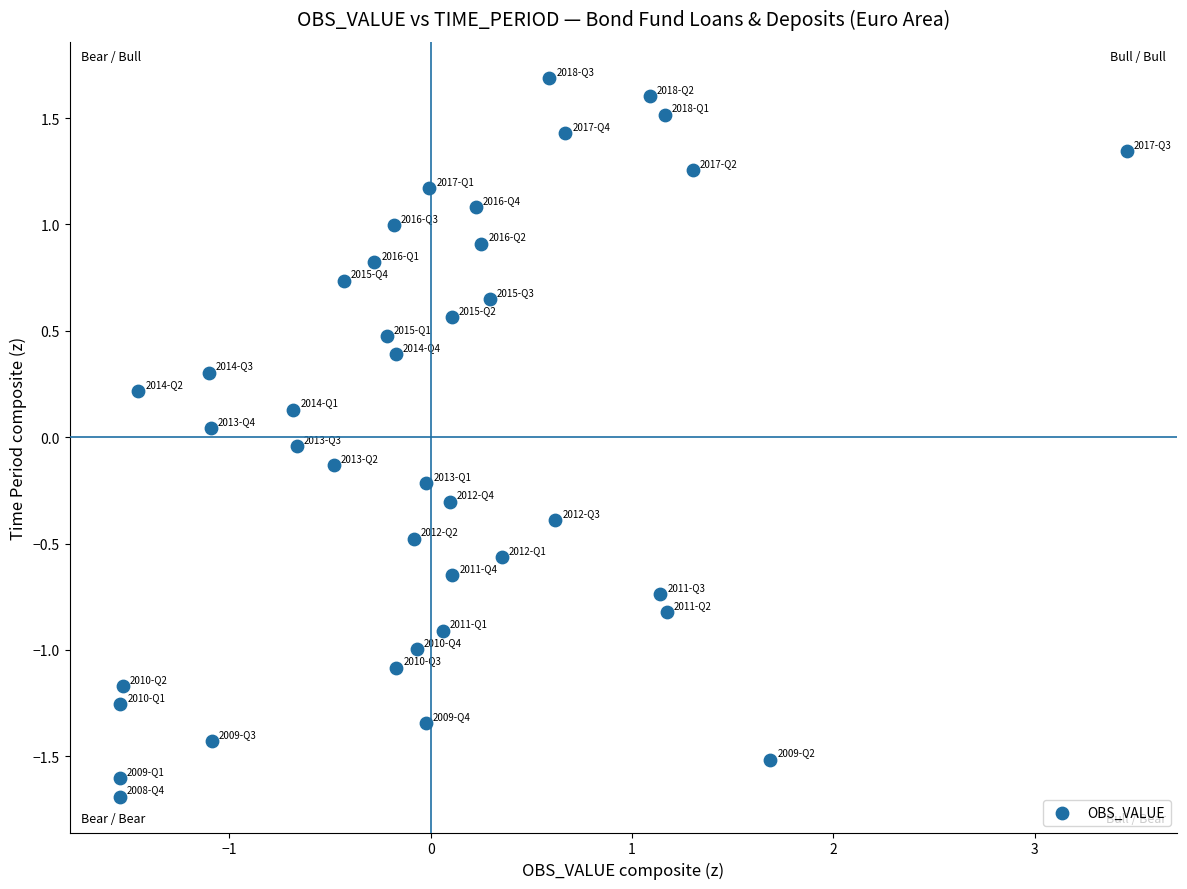

What is the range of Y values (max minus min)?

3.4